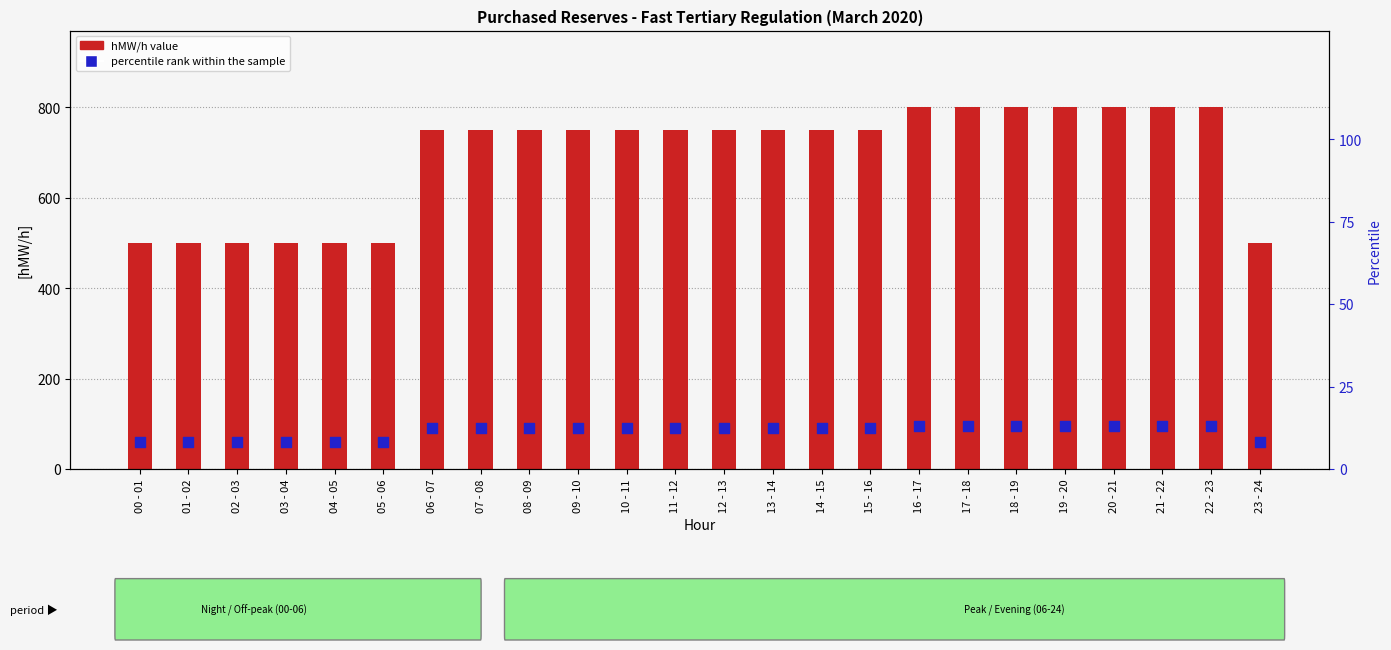

What is the total value across all series at 16 - 17?

896